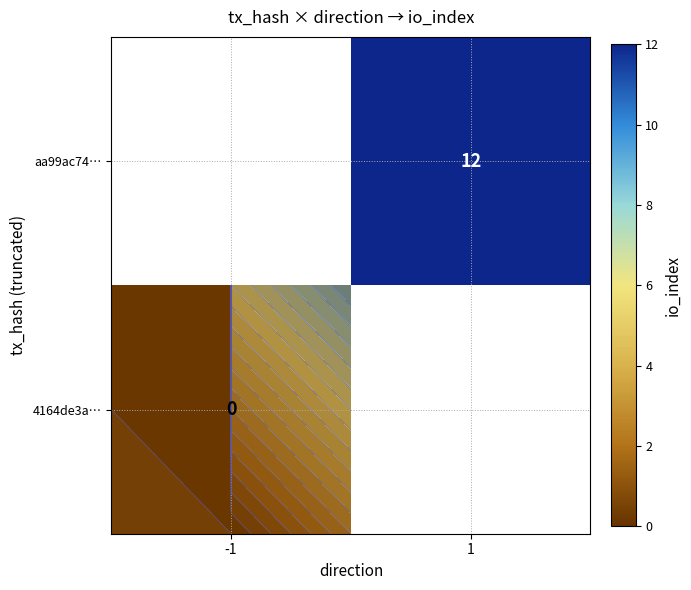

At which category does the chart reach its minimum across all series?

-1